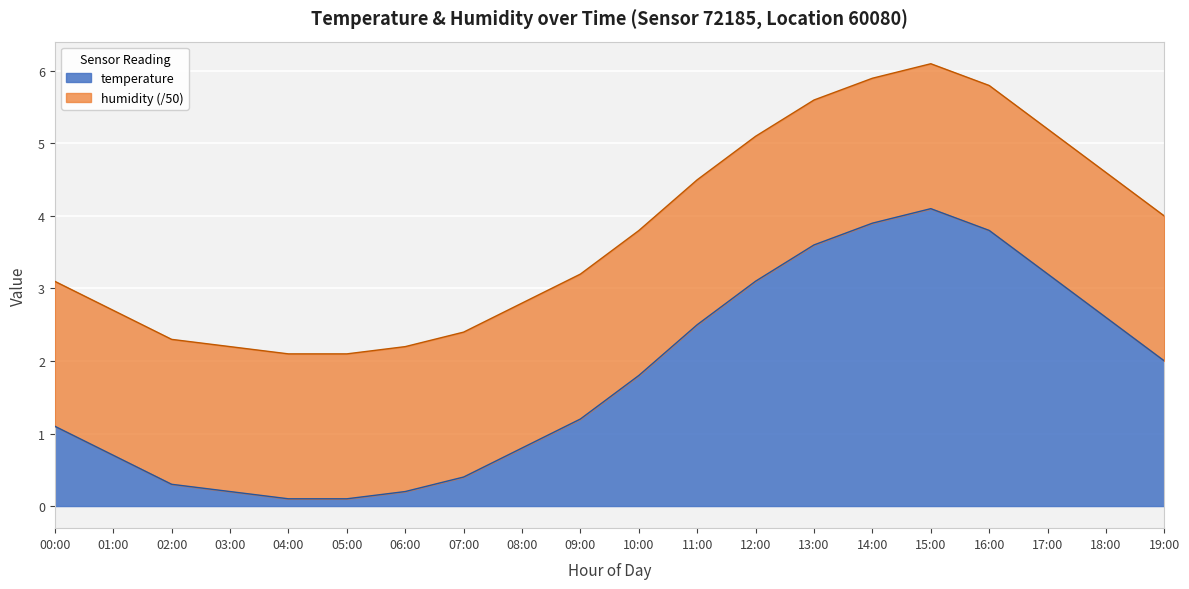

The chart shows a value of 3.9 at 14:00. True or false?

True